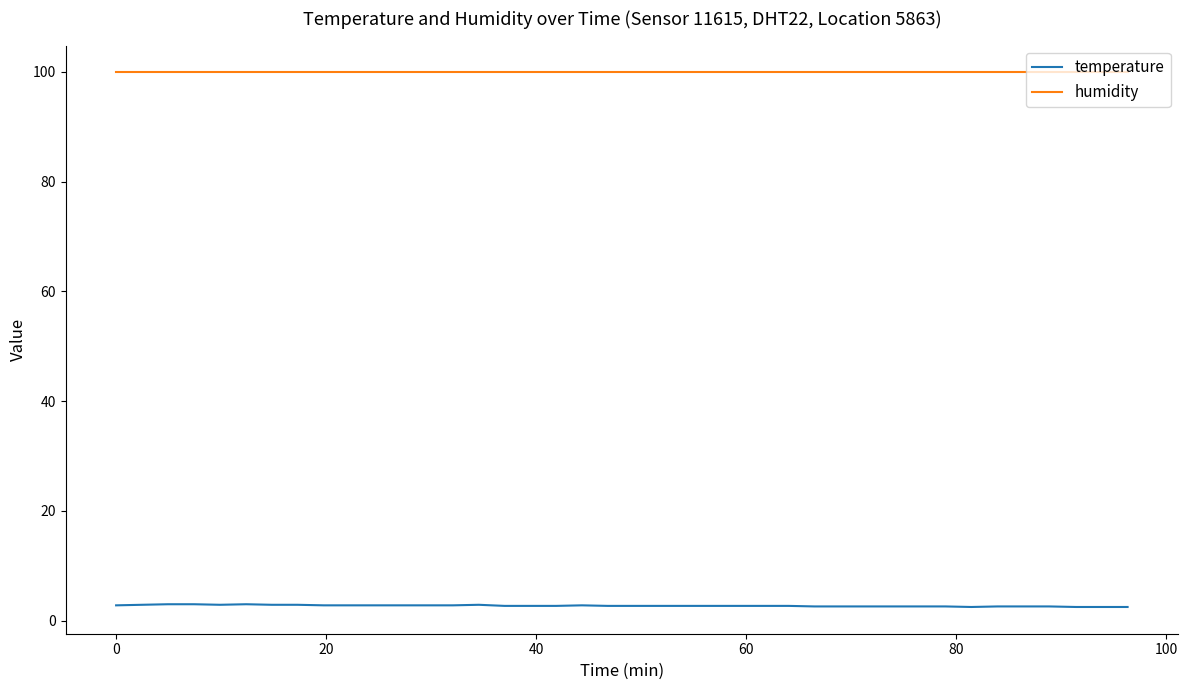

Which series has the largest total across all categories?

humidity